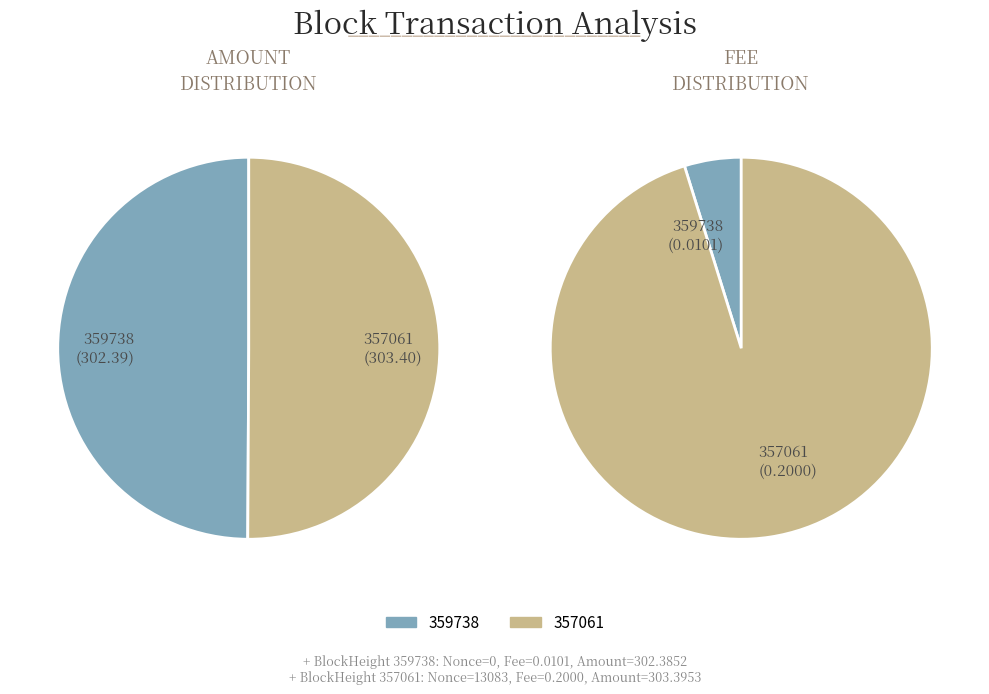

To the nearest percent, what is the average slice percentage?

50%